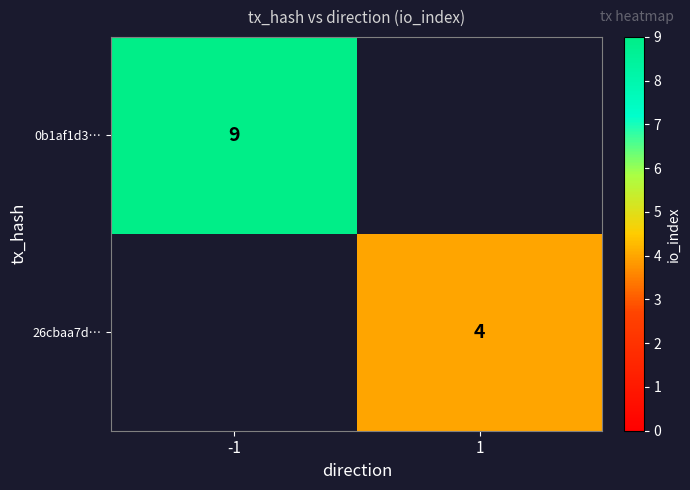

The 26cbaa7d… series shows 6 at 1. True or false?

False